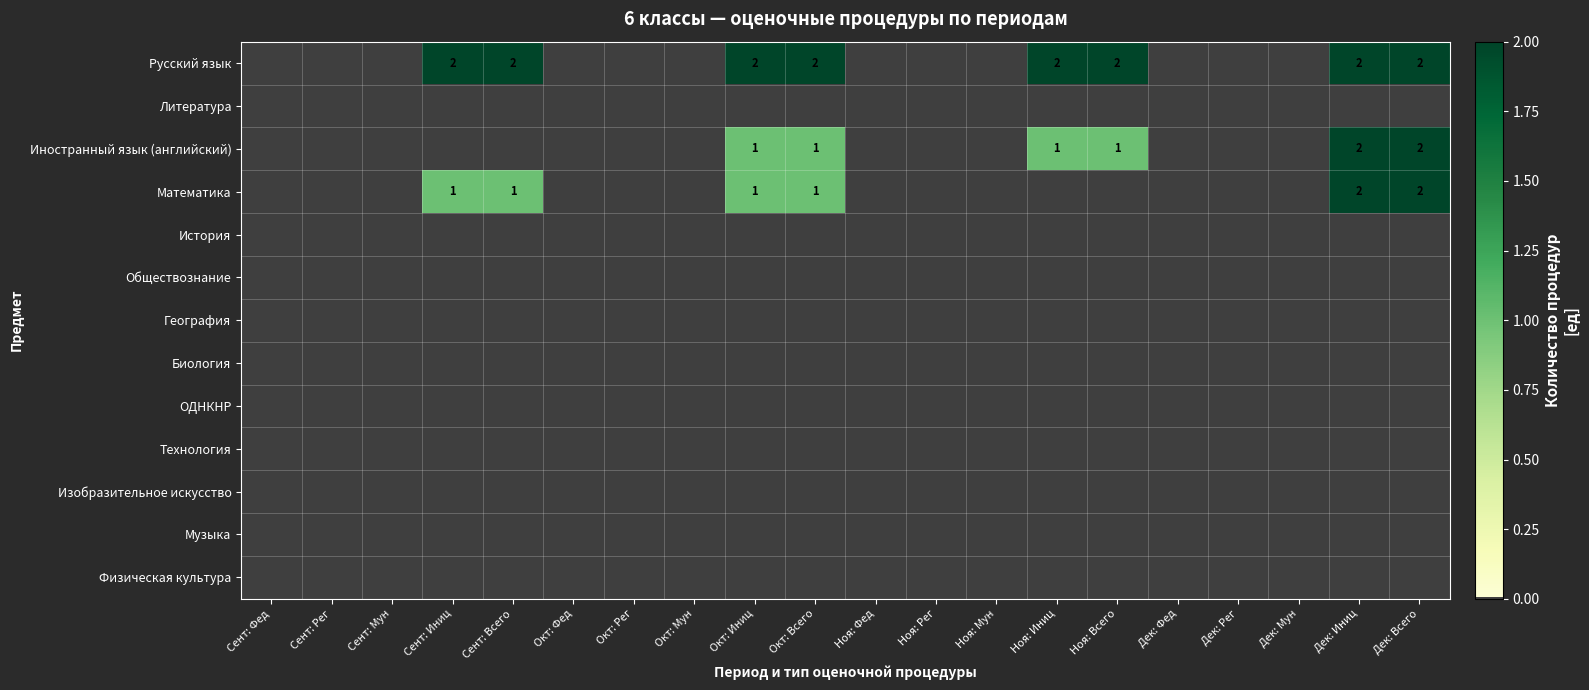

True or false: Иностранный язык (английский) has a value of 1 at Ноя: Иниц.

True